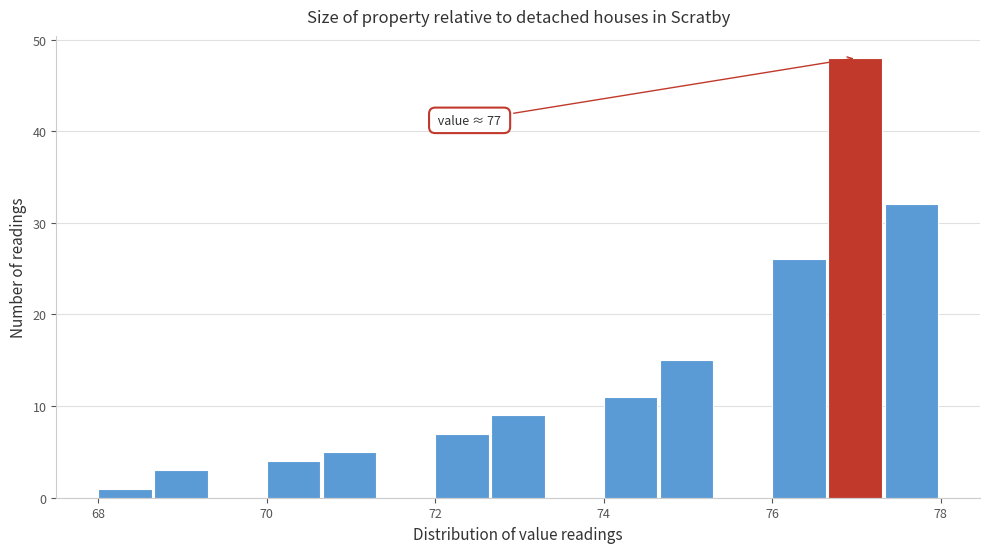

Read against the x-axis, roughly where is the centre of the tallest bar?

77.0